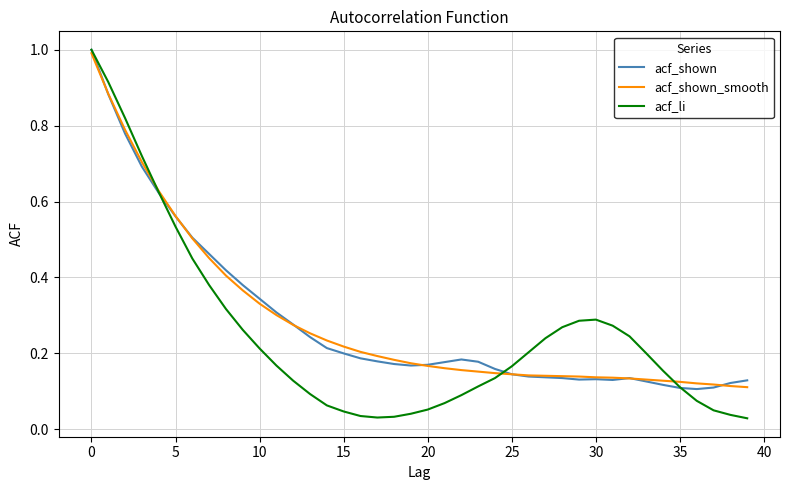

What is the highest value of the acf_li series?

1.0